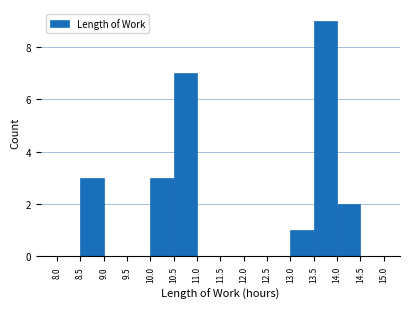

Over which range of the x-axis is the bar tallest?

13.5 to 14.0